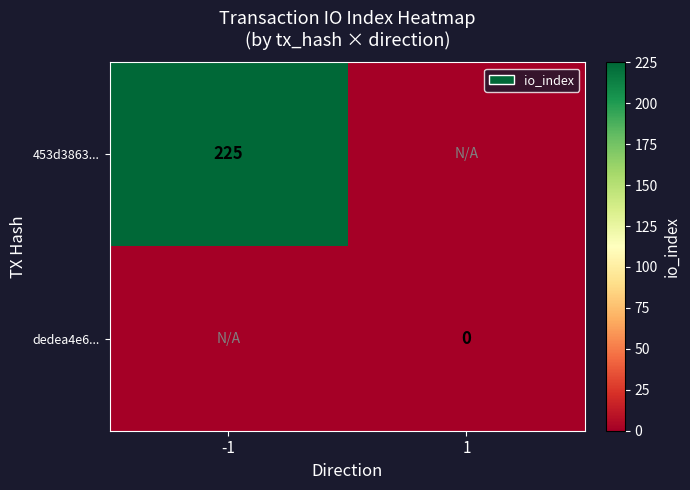

The value of 453d3863... at -1 is 123. True or false?

False